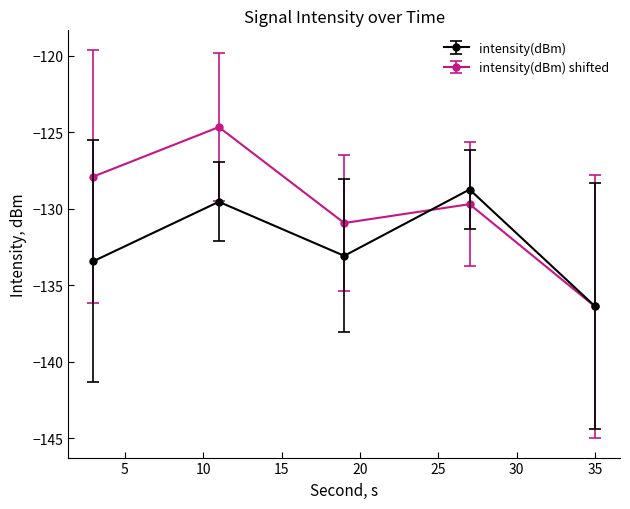

List the series in order of their overall mean, lowest first.

intensity(dBm), intensity(dBm) shifted